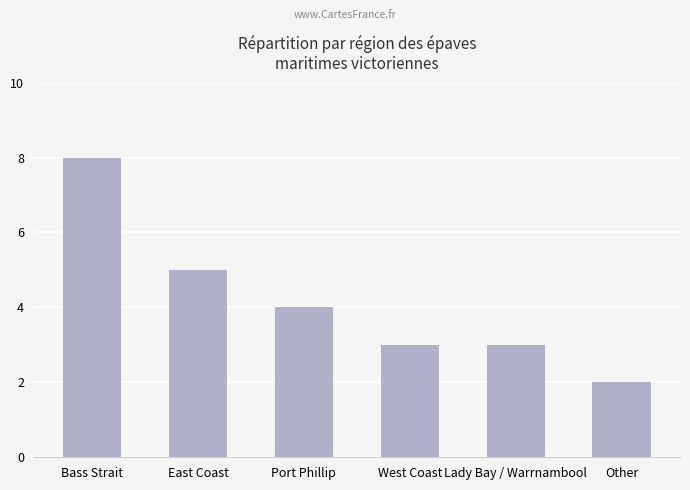

What is the sum of the values at Lady Bay / Warrnambool and East Coast?

8